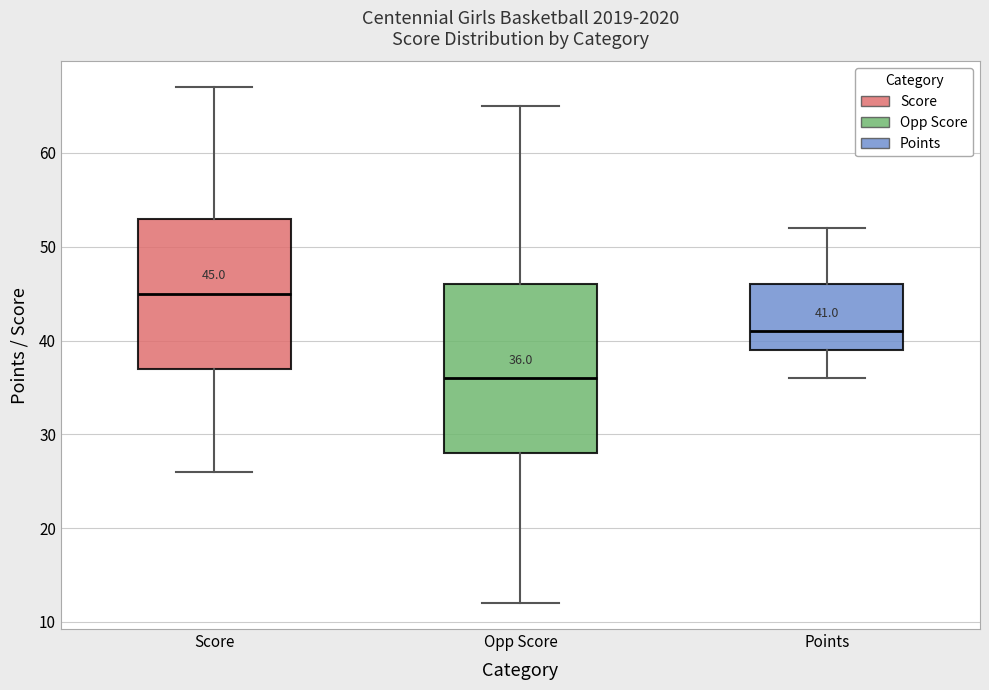

Comparing the boxes themselves (not the whiskers), which one is the tallest?

Opp Score